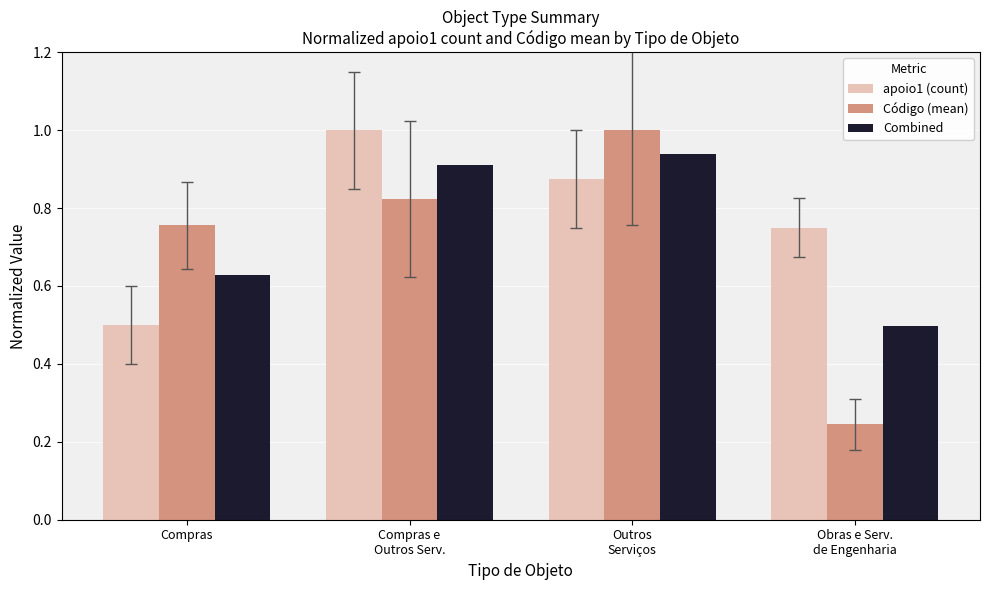

Which series has the largest total across all categories?

apoio1 (count)